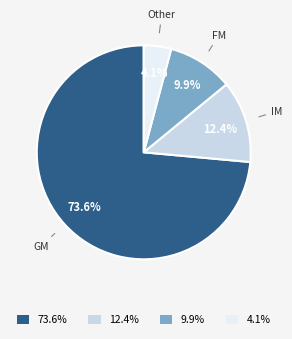

How many slices are in this pie chart?

4